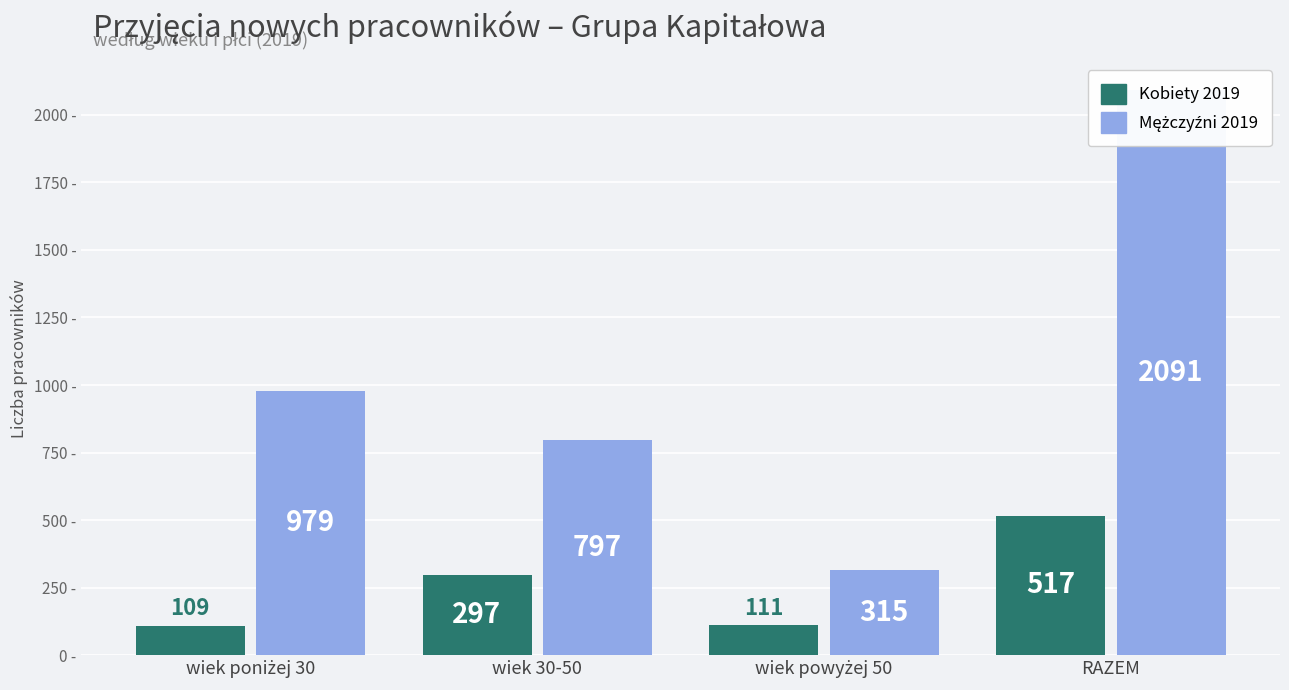

Rank the series at wiek powyżej 50 from highest to lowest value.

Mężczyźni 2019, Kobiety 2019